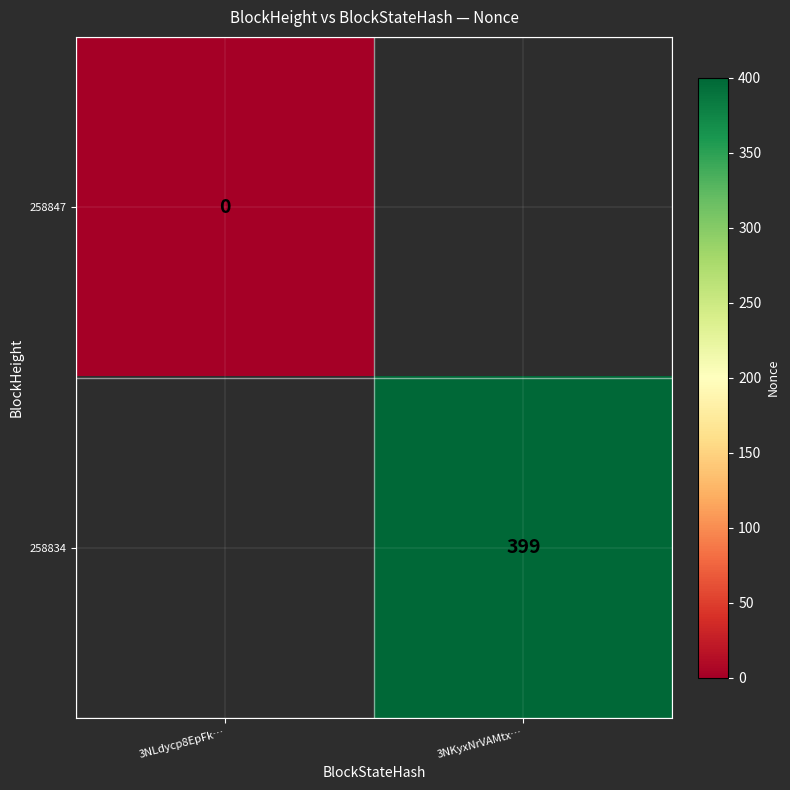

Is it true that 258834 equals 399 at 3NKyxNrVAMtx…?

True